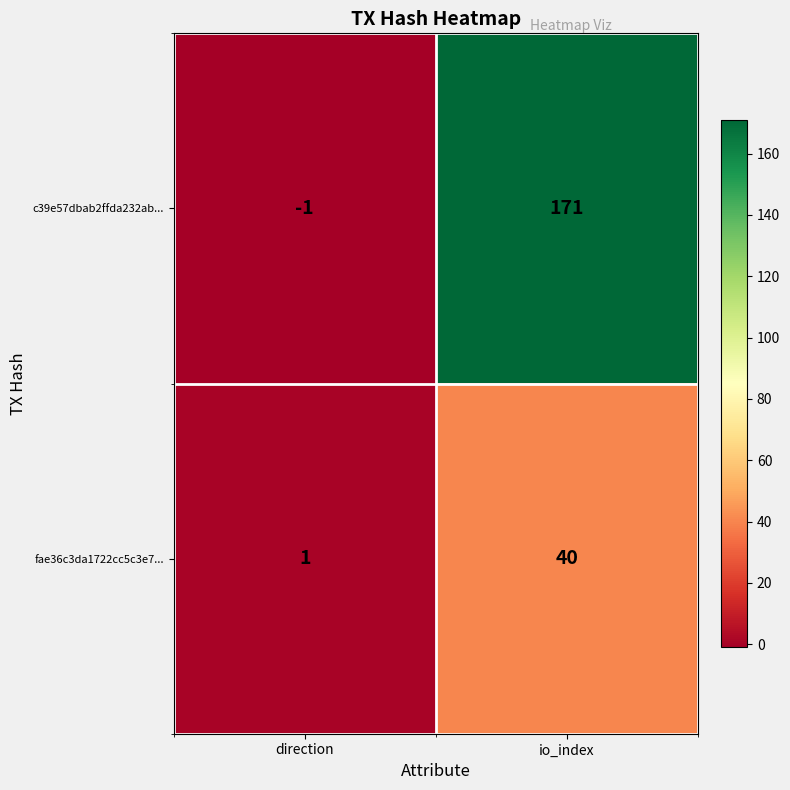

The c39e57dbab2ffda232ab... series shows -1 at direction. True or false?

True